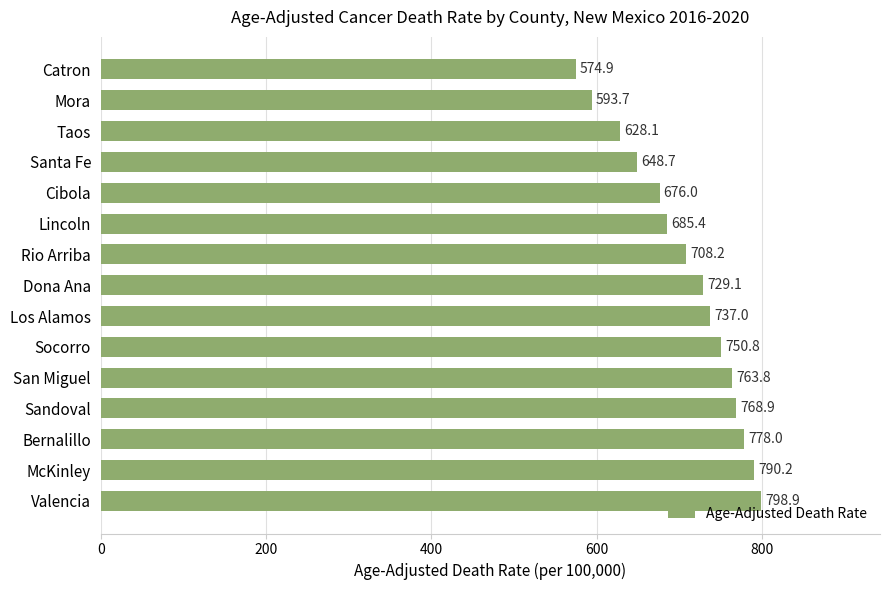

What is the change in value from San Miguel to Valencia?

+35.1